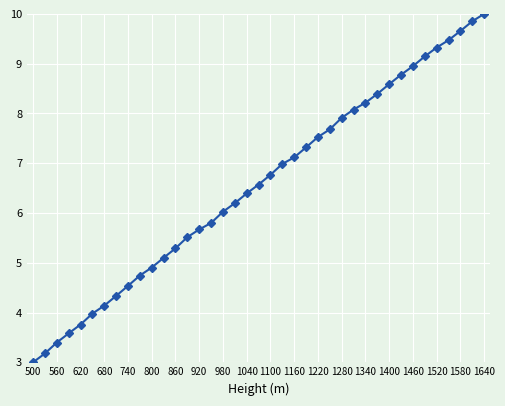

What is the difference between the second highest and second lowest values?

6.7